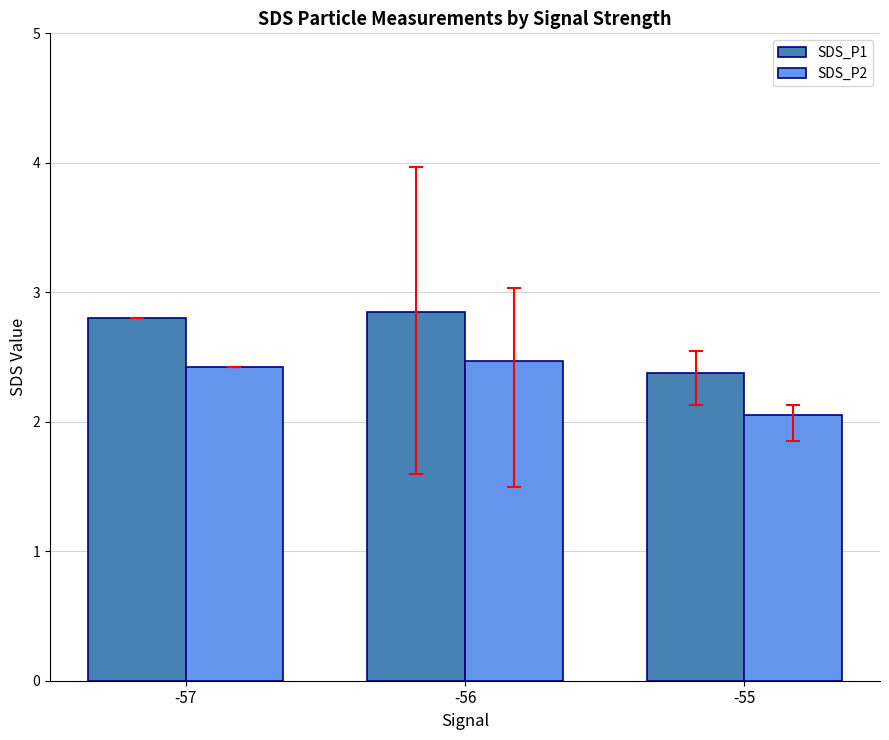

How many bars are there in total?

6